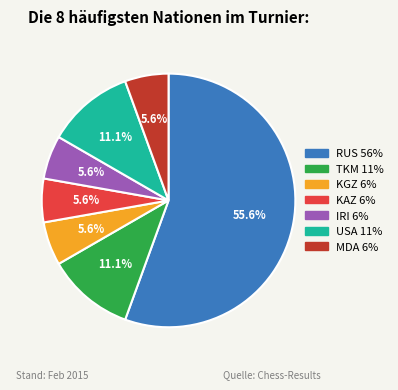

Which slice is the largest?

RUS